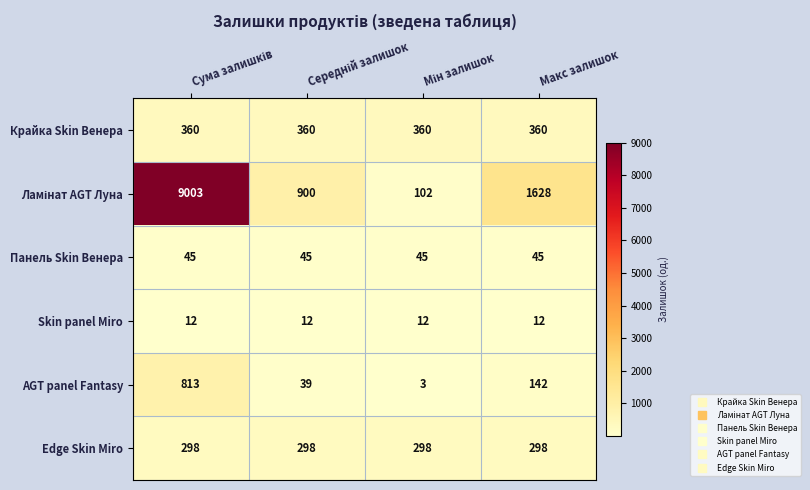

Is it true that AGT panel Fantasy equals 142 at Макс залишок?

True